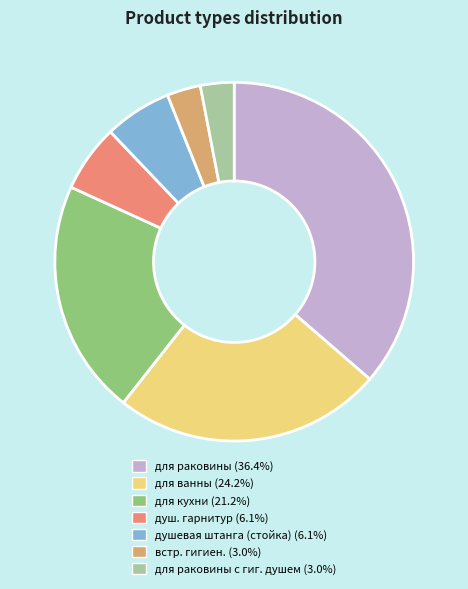

How many slices are in this pie chart?

7